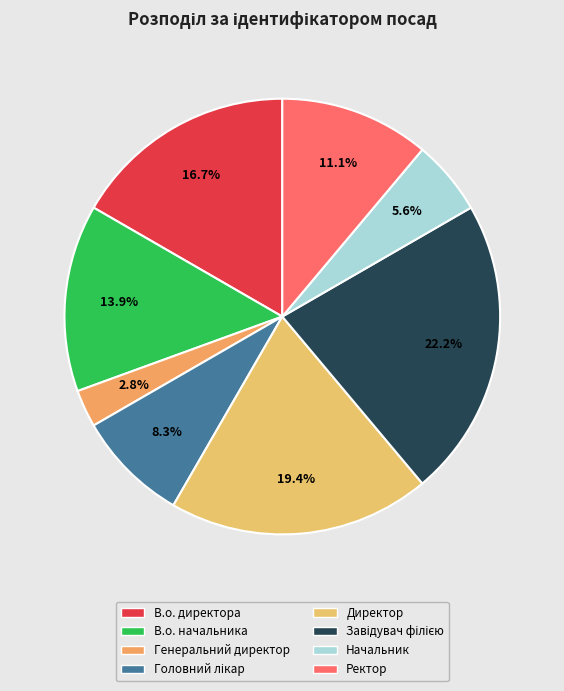

The В.о. начальника slice represents 14% of the pie. True or false?

True